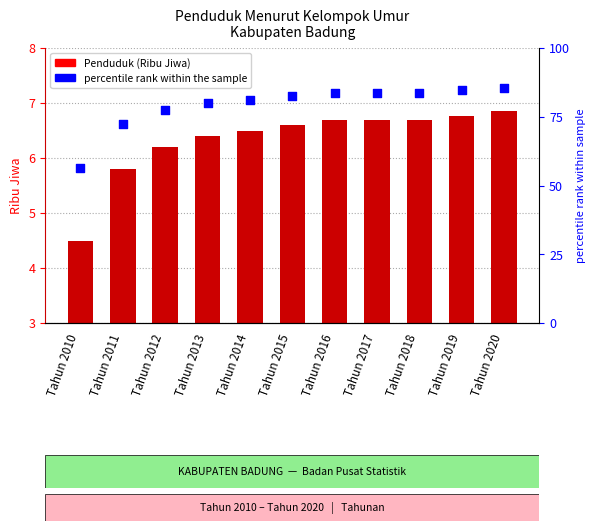

Which series has the largest total across all categories?

percentile rank within the sample